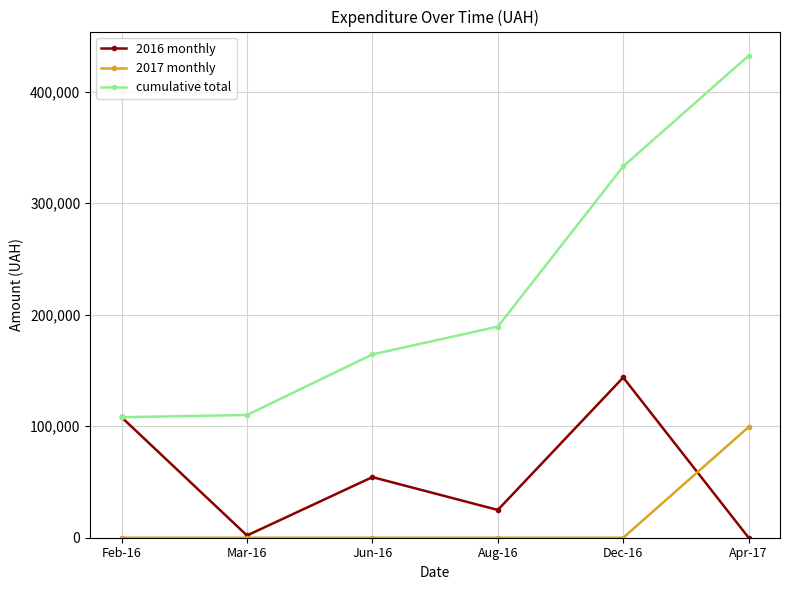

Is the value of 2017 monthly at Dec-16 greater than the value of 2016 monthly at Aug-16?

No